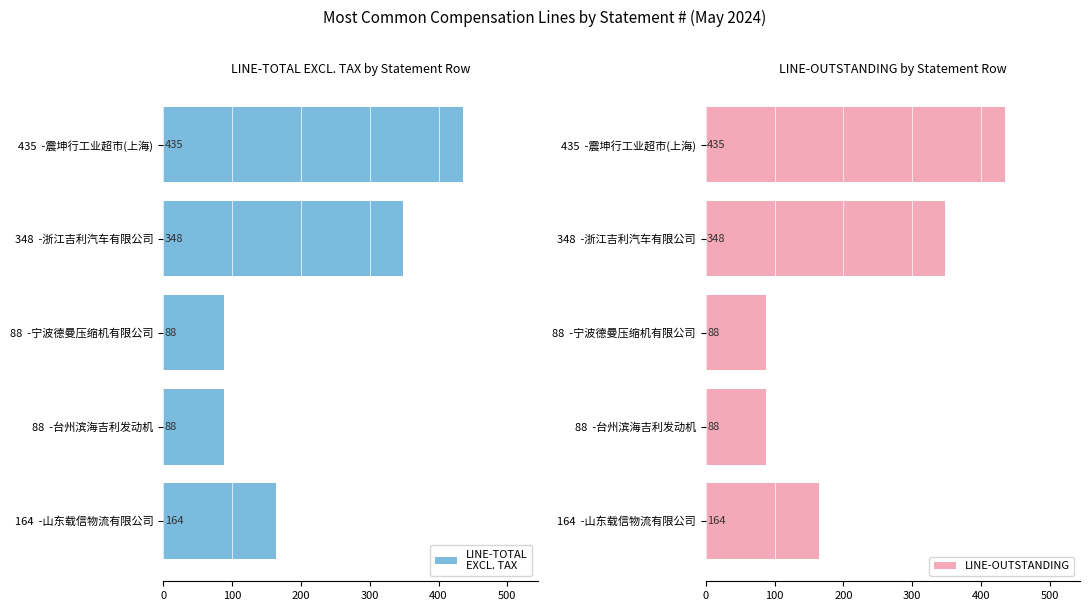

The LINE-OUTSTANDING series shows 88 at 88  -台州滨海吉利发动机. True or false?

True